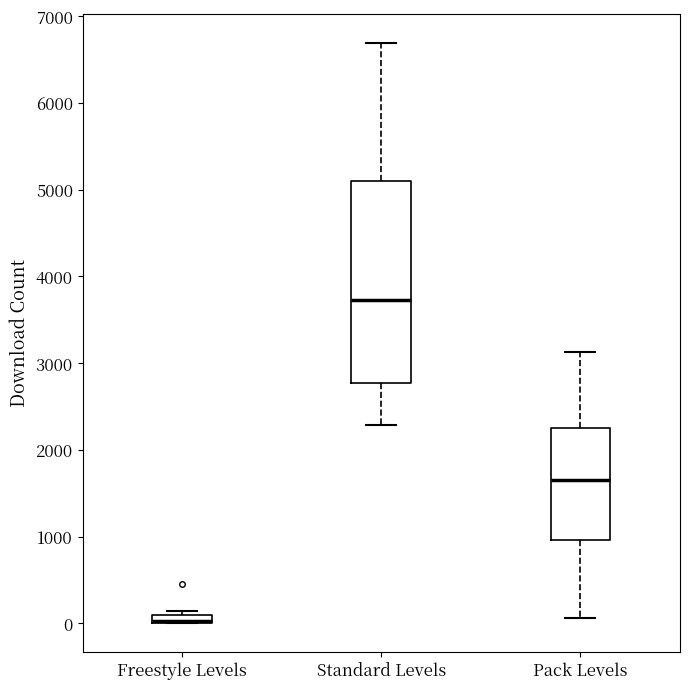

Where is the upper edge of the box for Freestyle Levels on the y-axis? The values are not printed on the chart, so give them approximately, as read against the axis.

100